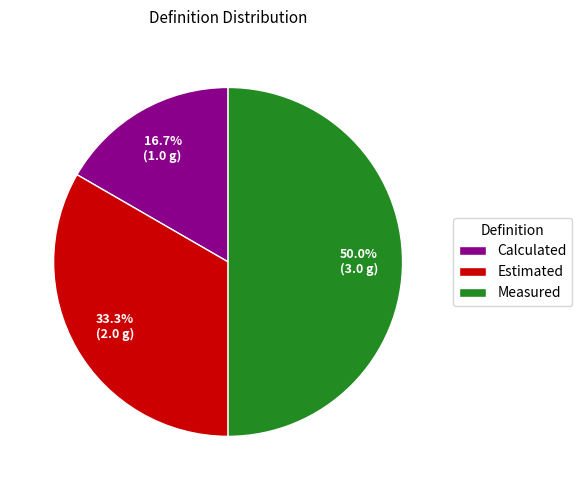

Count the number of slices in the pie.

3